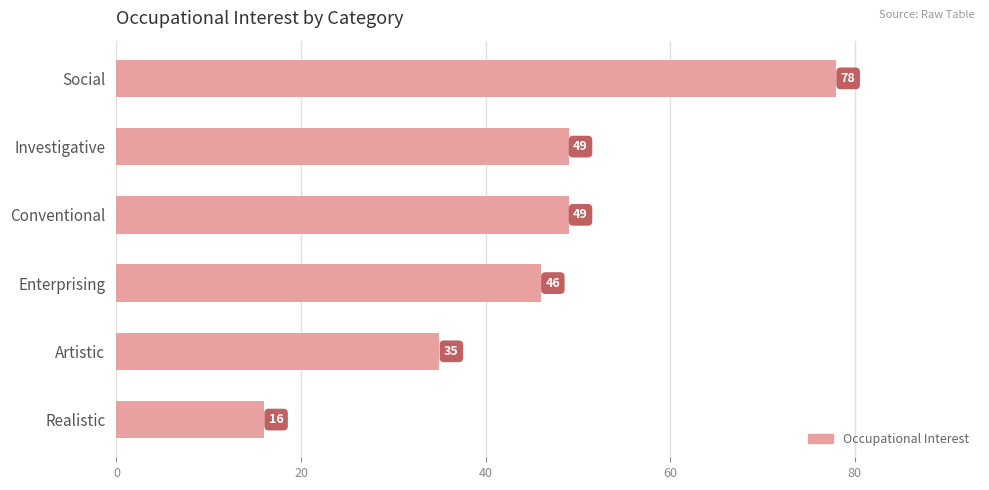

What is the change in value from Conventional to Artistic?

-14